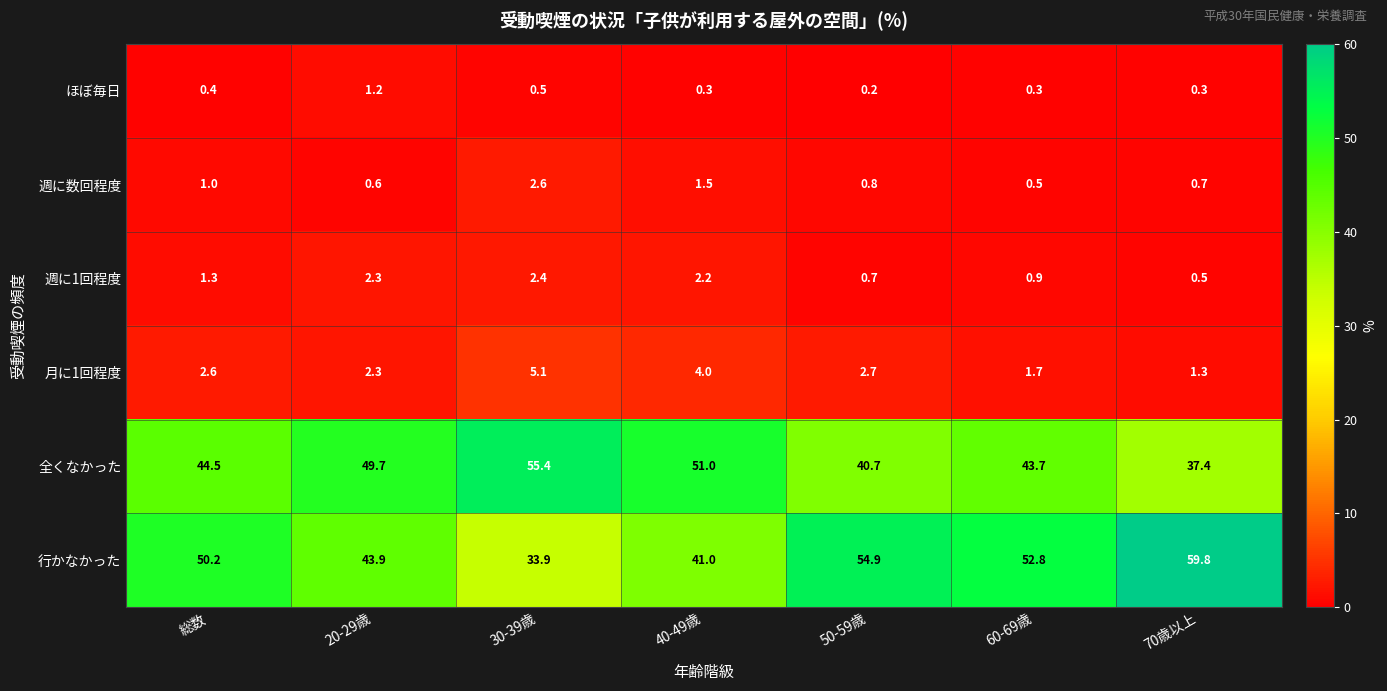

What is the total value across all series at 20-29歳?

100.0